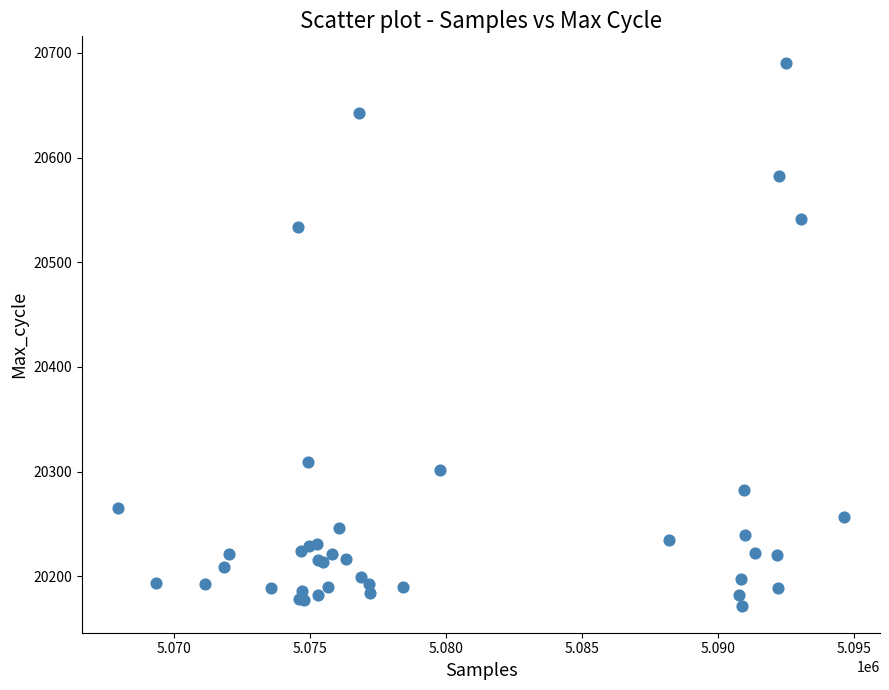

What Y value in the scatter plot is closest to 20431?

20534